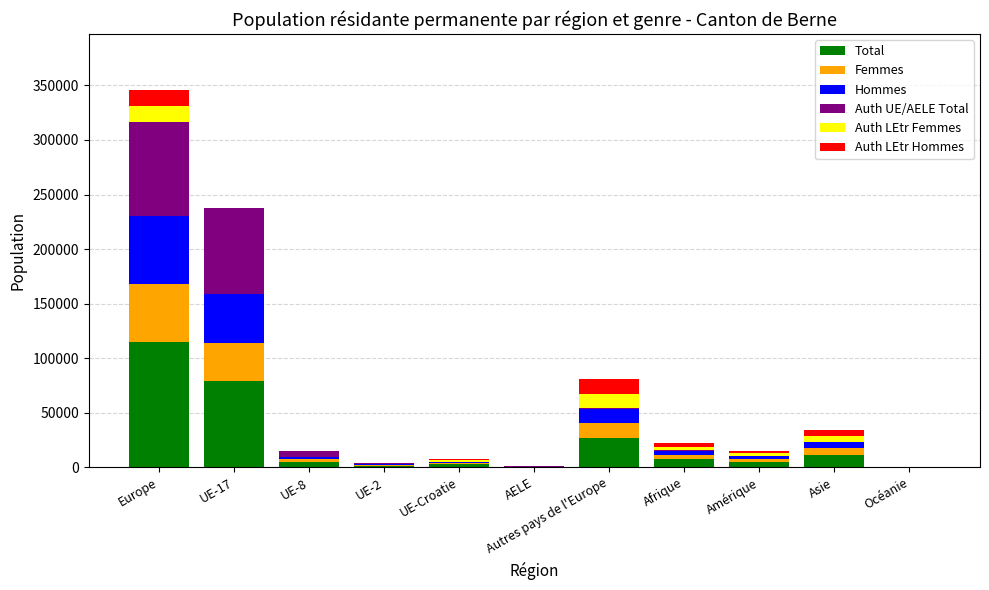

At which label is Total closest to 57666?

UE-17